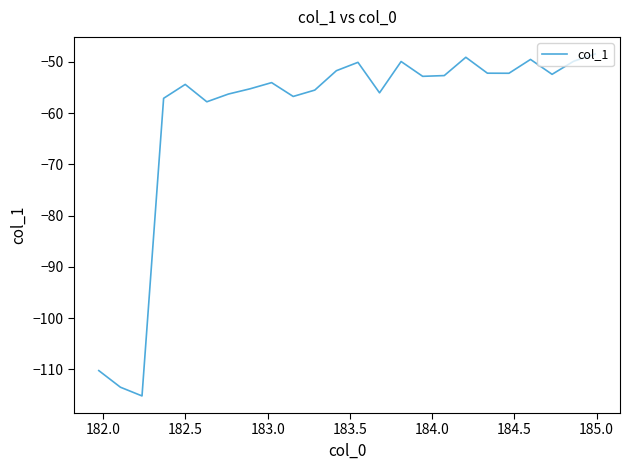

What is the minimum value shown in the chart?

-115.2